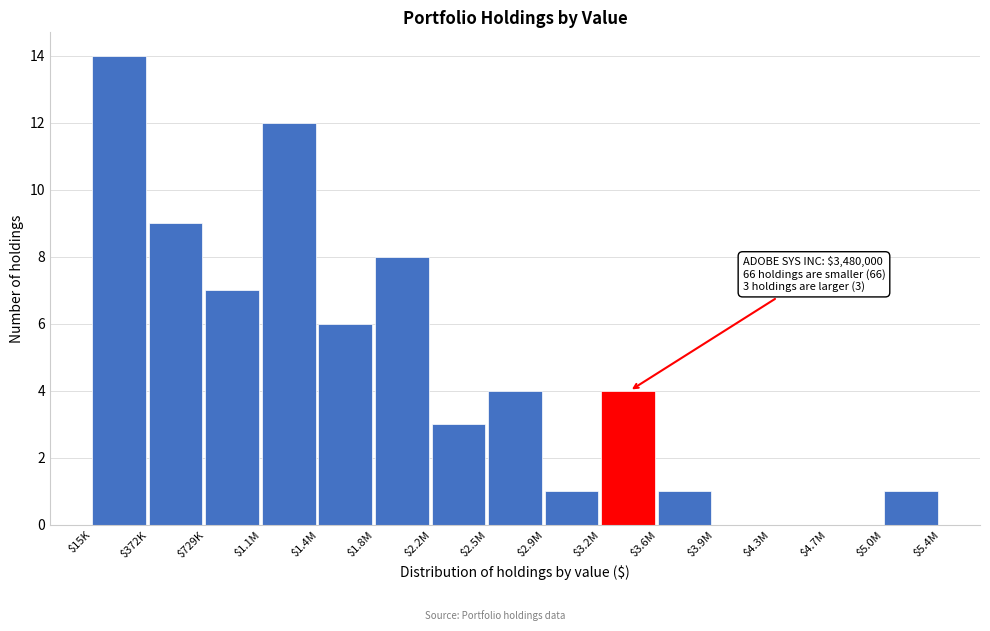

True or false: the data shows 0 at $4.3M.

True